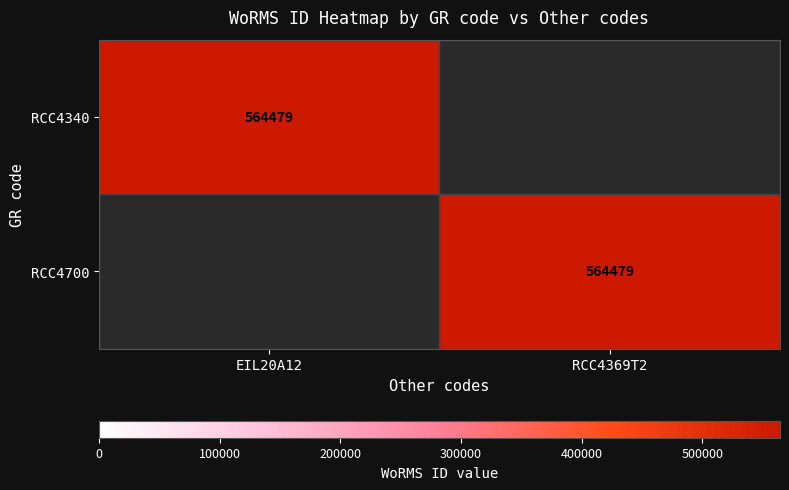

Is it true that RCC4340 equals 564479 at EIL20A12?

True